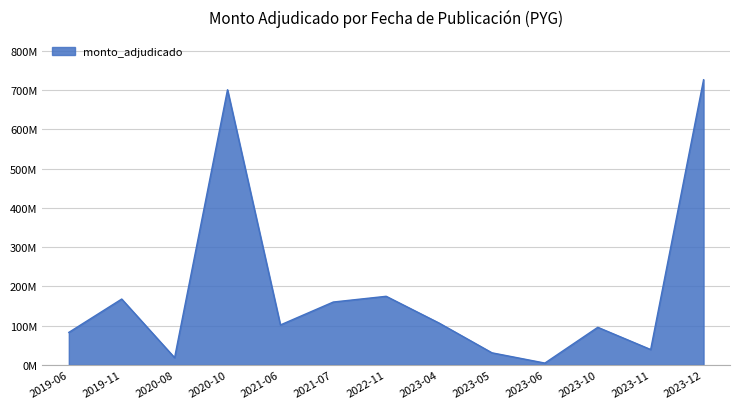

Reading left to right, list all the values displayed in this chart.

83000000	168000000	18570000	701204460	102000000	160400000	175000000	106800000	31000000	4864000	96000000	39360000	726650000